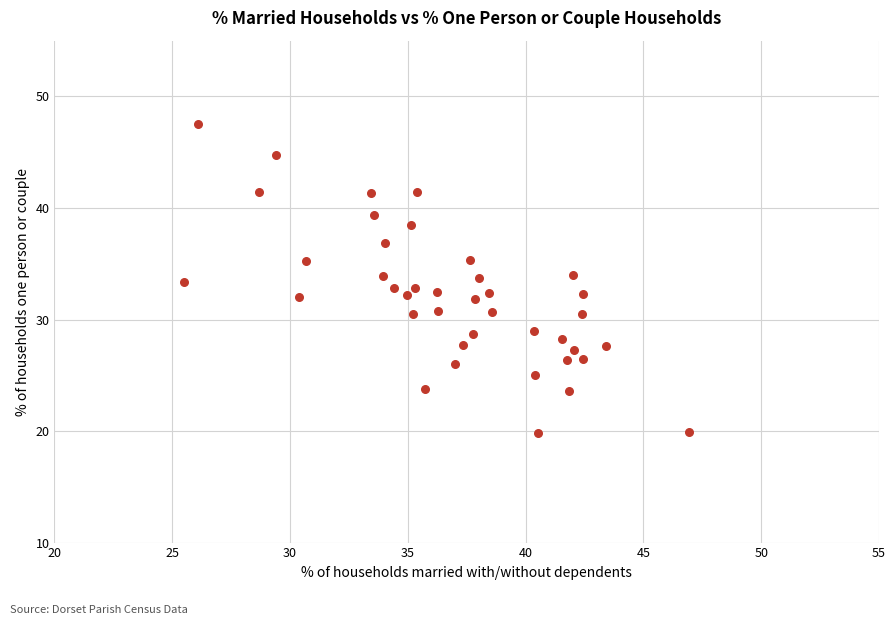

What is the range of X values (max minus min)?

21.4